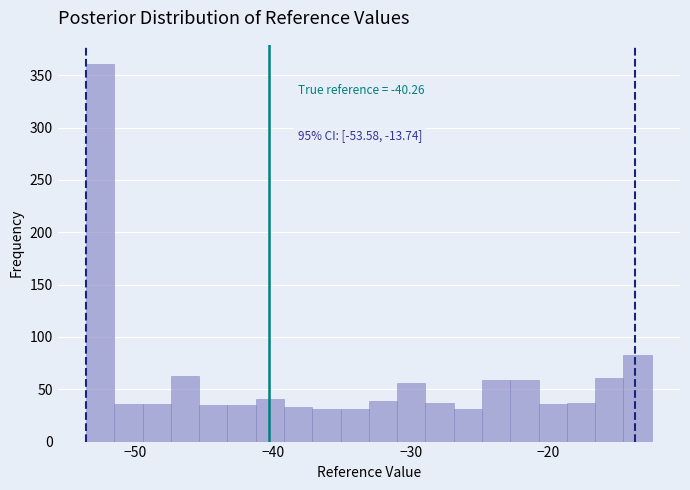

Read against the x-axis, roughly where is the centre of the tallest bar?

-53